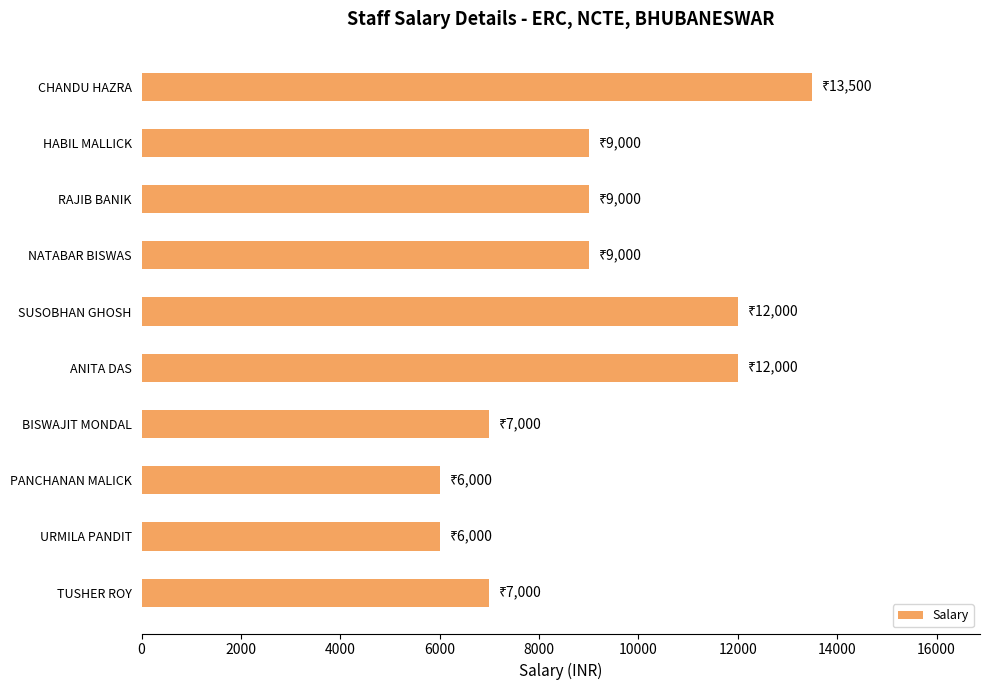

Are the bars grouped side by side (vs. stacked)?

No